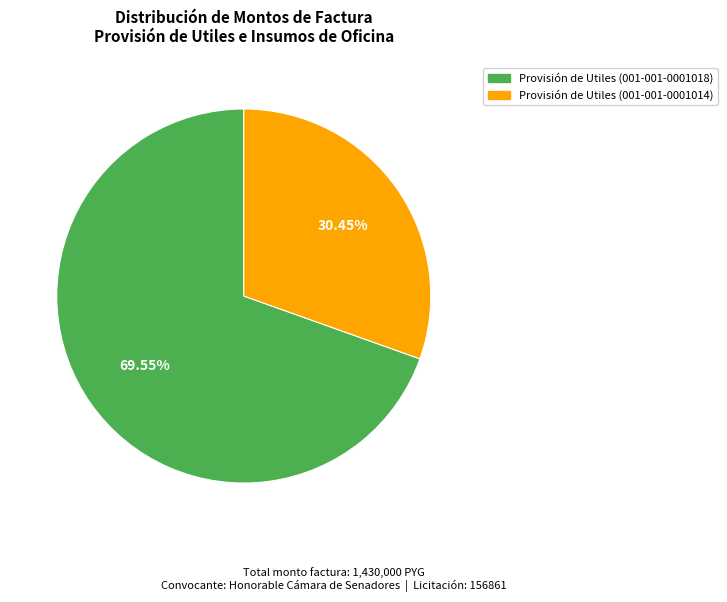

How many segments does this pie chart have?

2